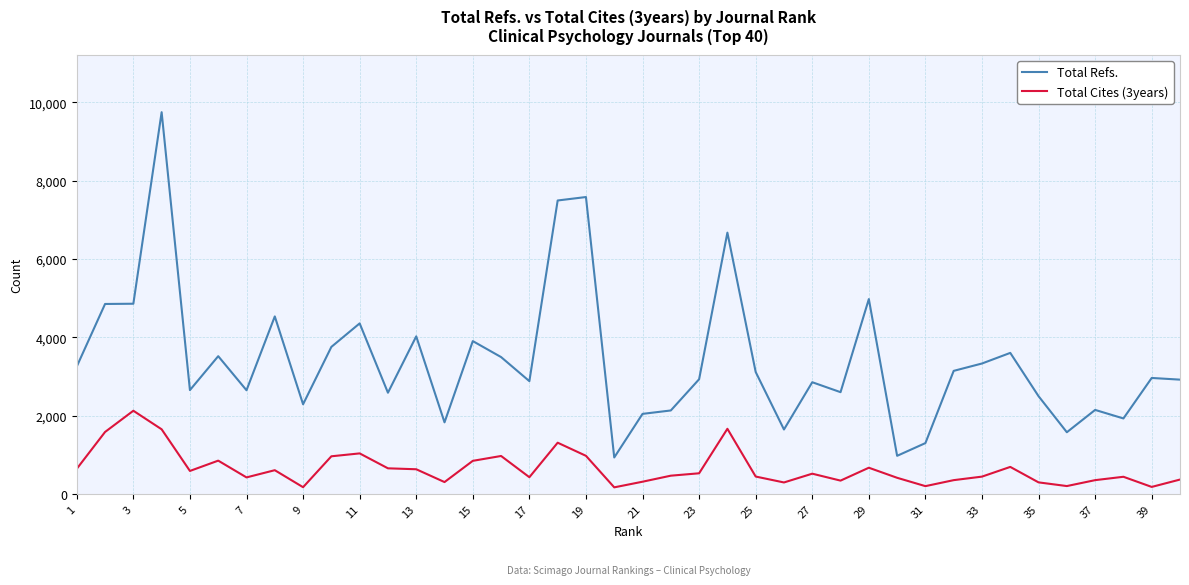

Which series has the largest total across all categories?

Total Refs.